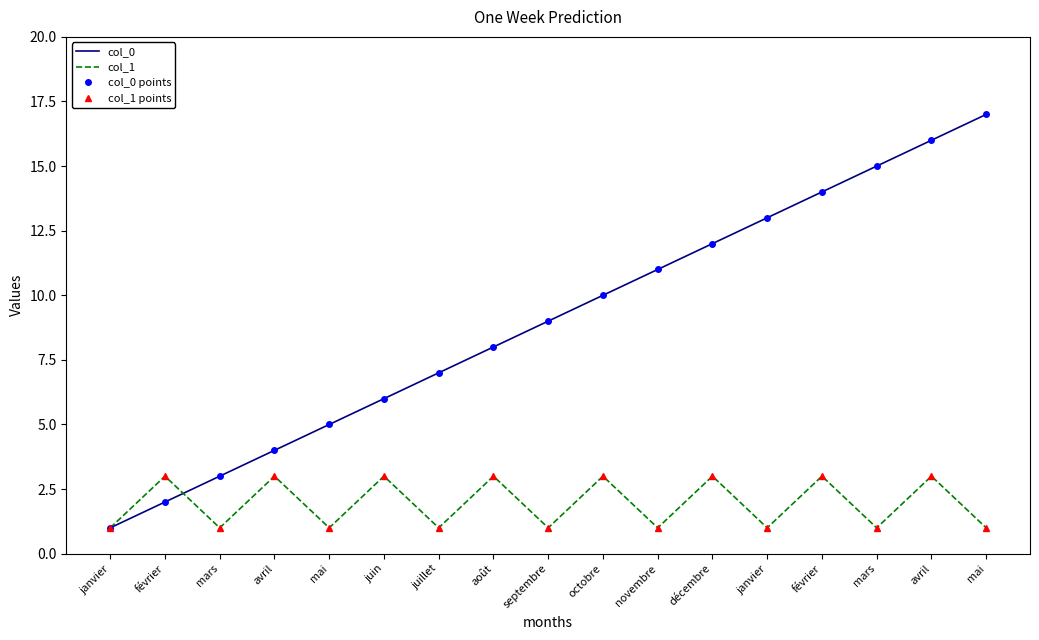

What is the lowest value of the col_0 series?

1